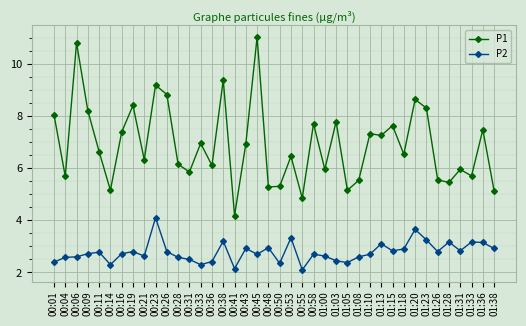

What is the minimum value shown in the chart?

2.1